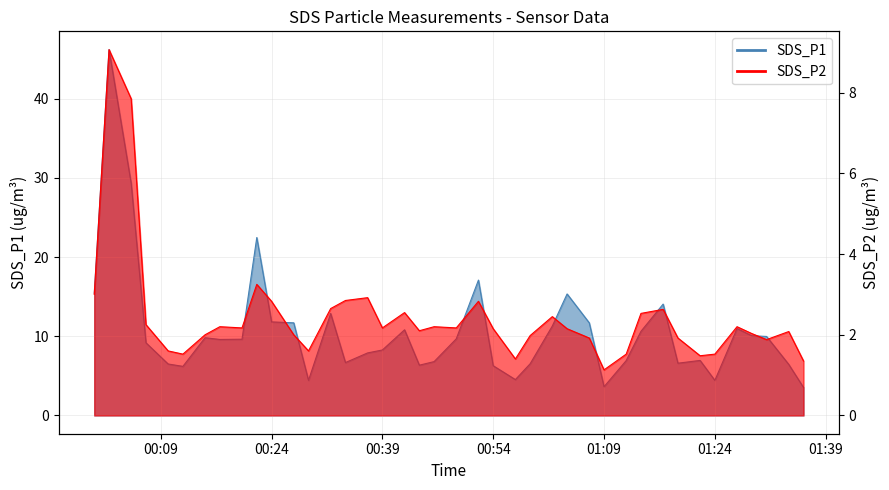

In SDS_P2, how many points are higher than both neighbors (excluding endpoints)?

11